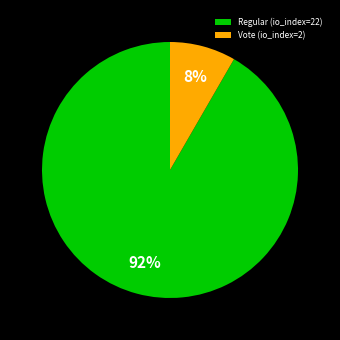

Is the sum of Regular (io_index=22) and Vote (io_index=2) greater than half?

Yes